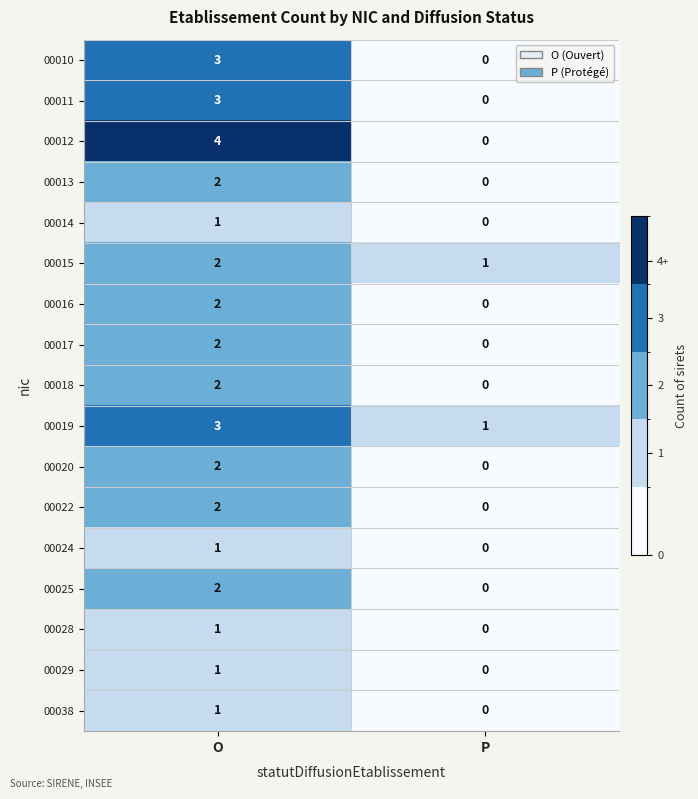

Which series has the widest spread of values?

00012